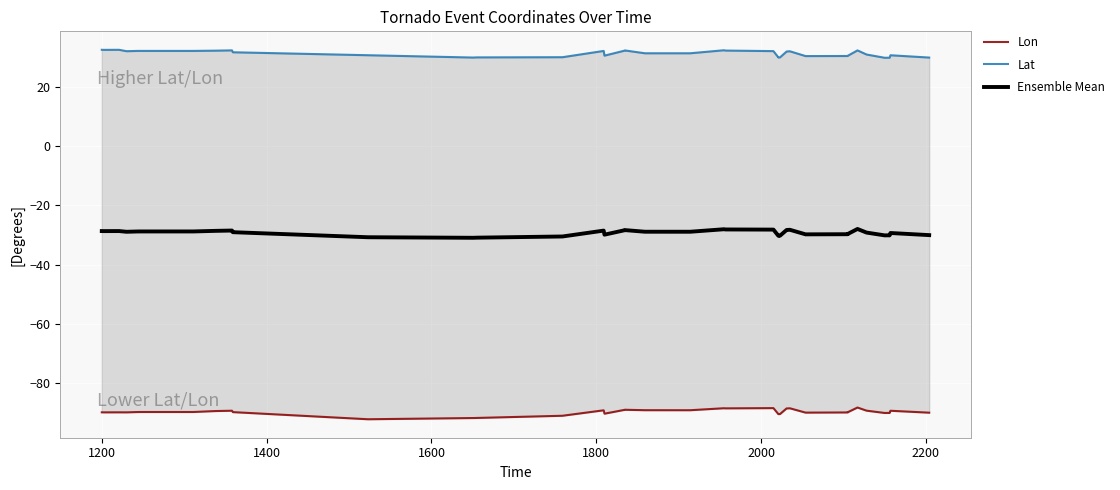

True or false: Lat has a value of 20.2 at 38.

False